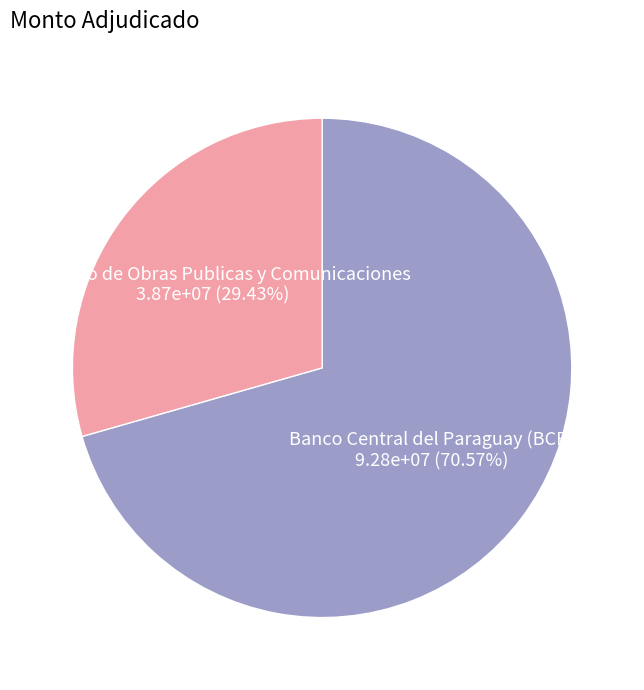

Rank the categories by value from lowest to highest.

Ministerio de Obras Publicas y Comunicaciones, Banco Central del Paraguay (BCP)